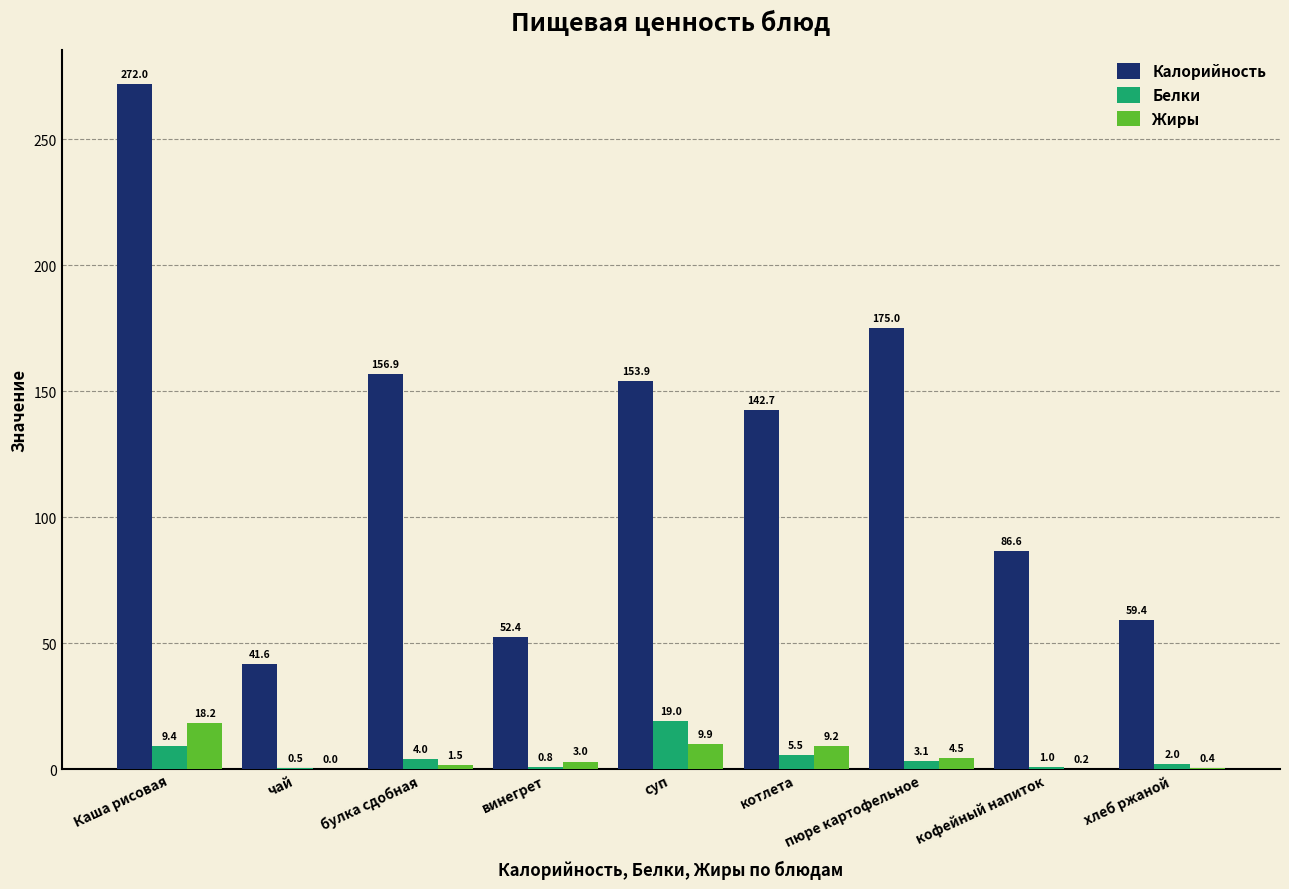

The Белки series shows 2.0 at хлеб ржаной. True or false?

True